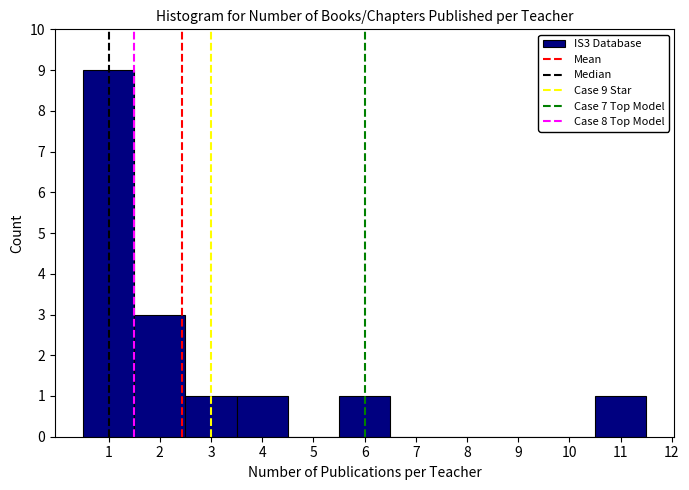

Which range on the x-axis has the tallest bar?

0.5 to 1.5